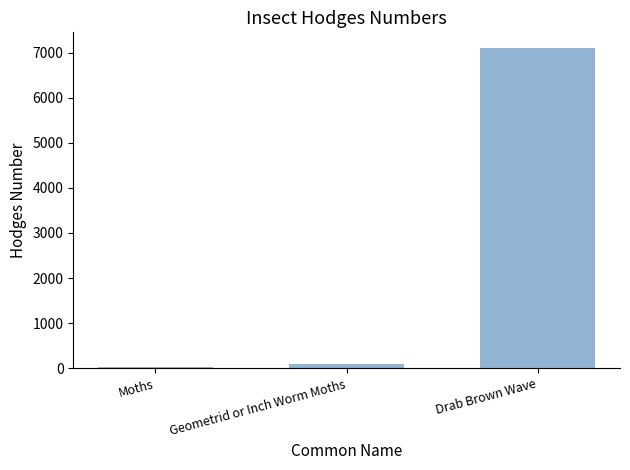

Are the bars horizontal?

No